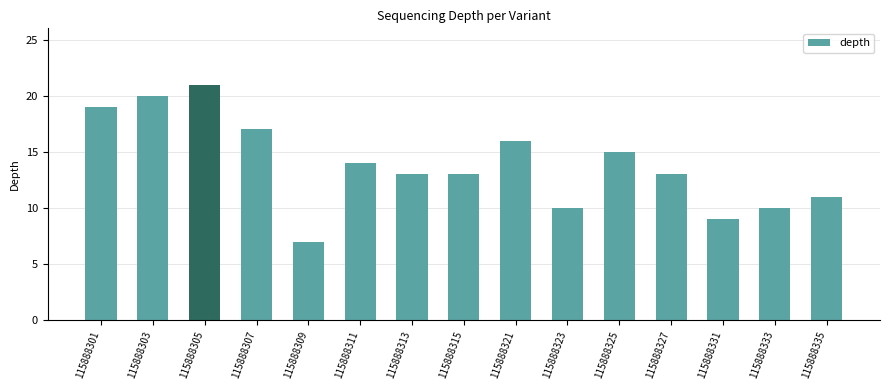

What is the change in value from 115888301 to 115888325?

-4